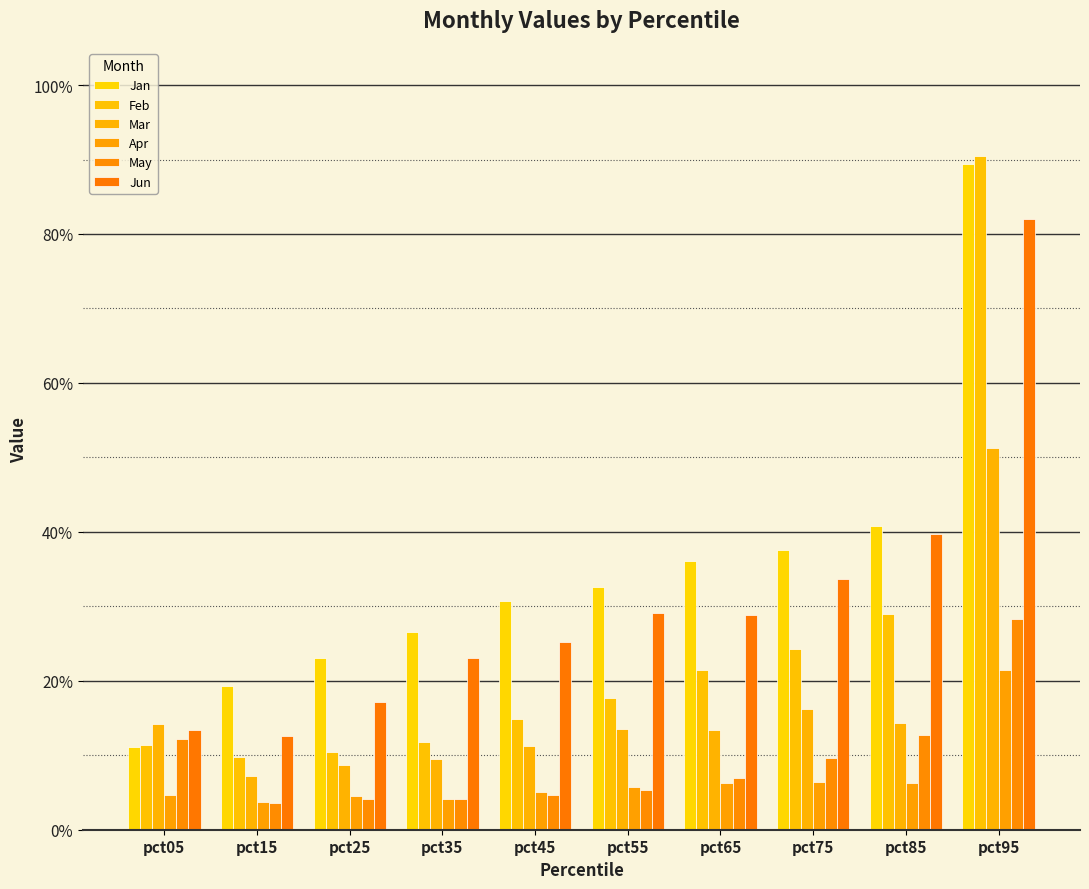

Does the chart contain stacked bars?

No